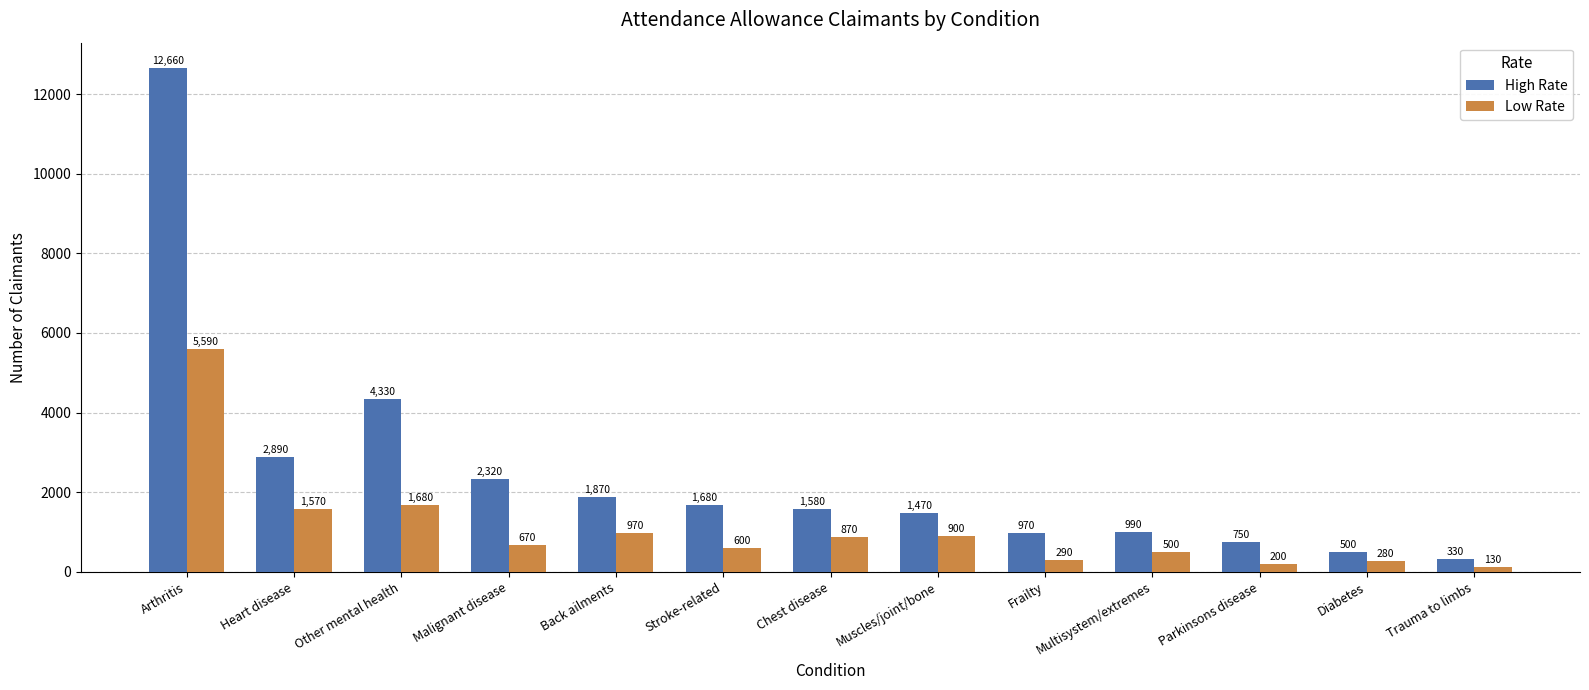

True or false: High Rate has a value of 3190 at Back ailments.

False